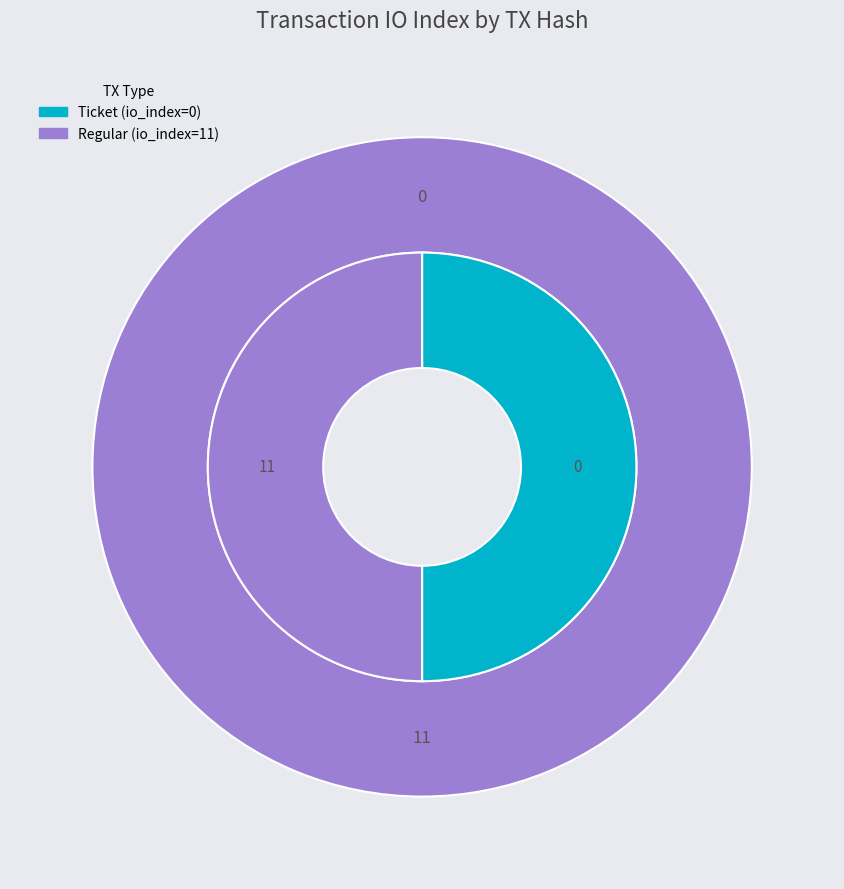

Between io_index and value, which series saw the biggest shift?

io_index